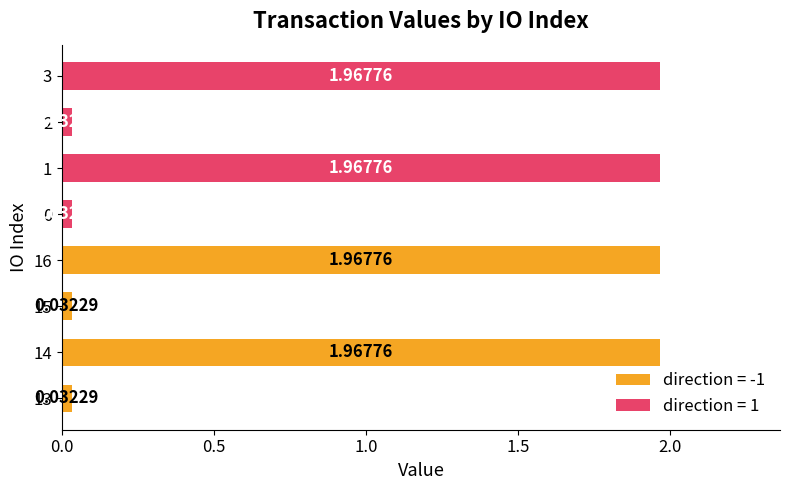

Count the number of categories in the chart.

8